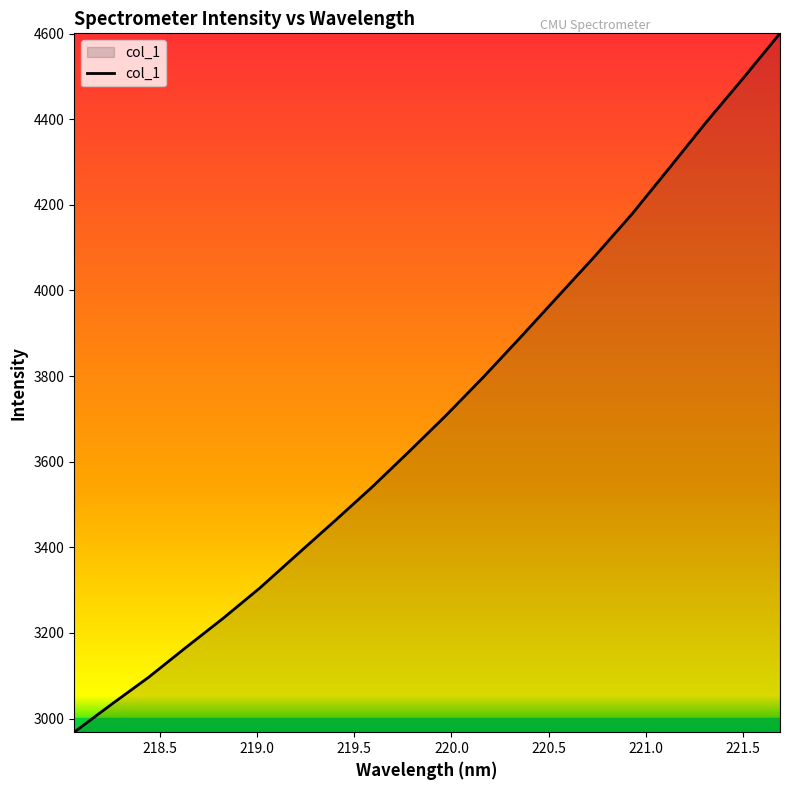

What is the minimum value shown in the chart?

2968.1